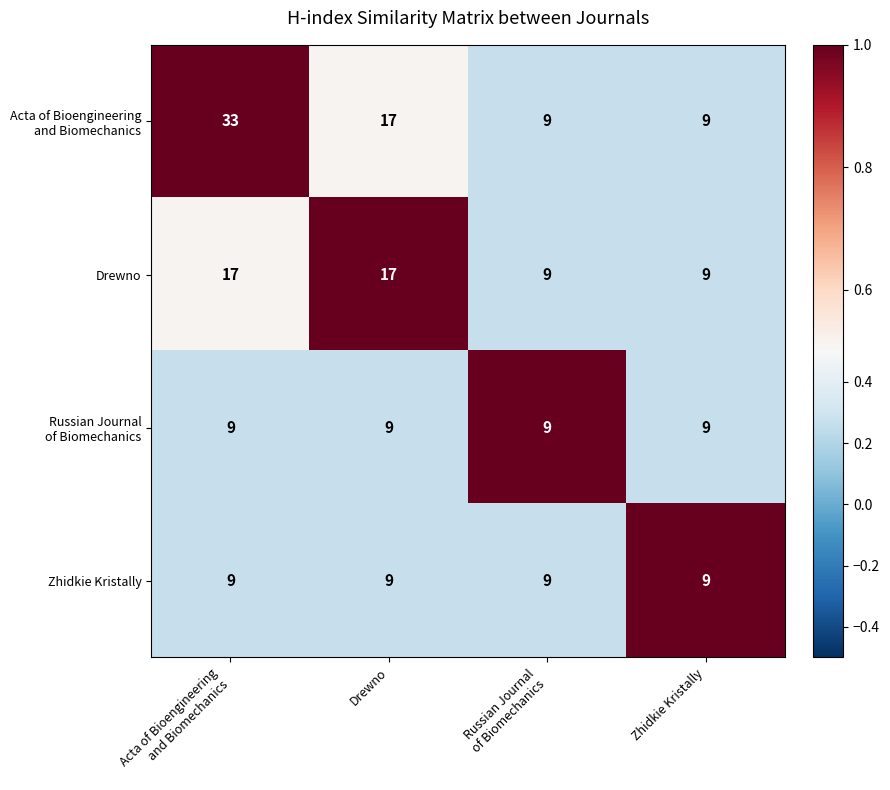

The value of Zhidkie Kristally at Zhidkie Kristally is 9. True or false?

True